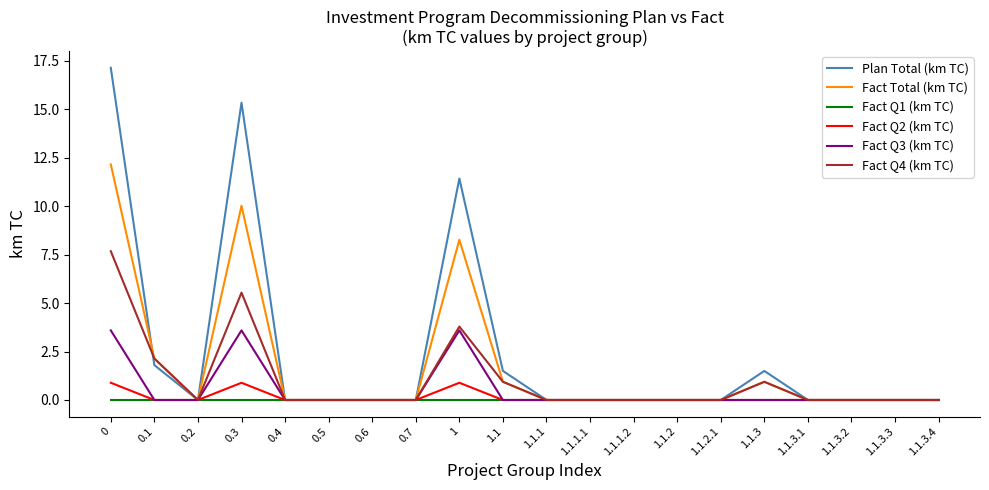

What is the difference between the highest and lowest values at 0?

17.1